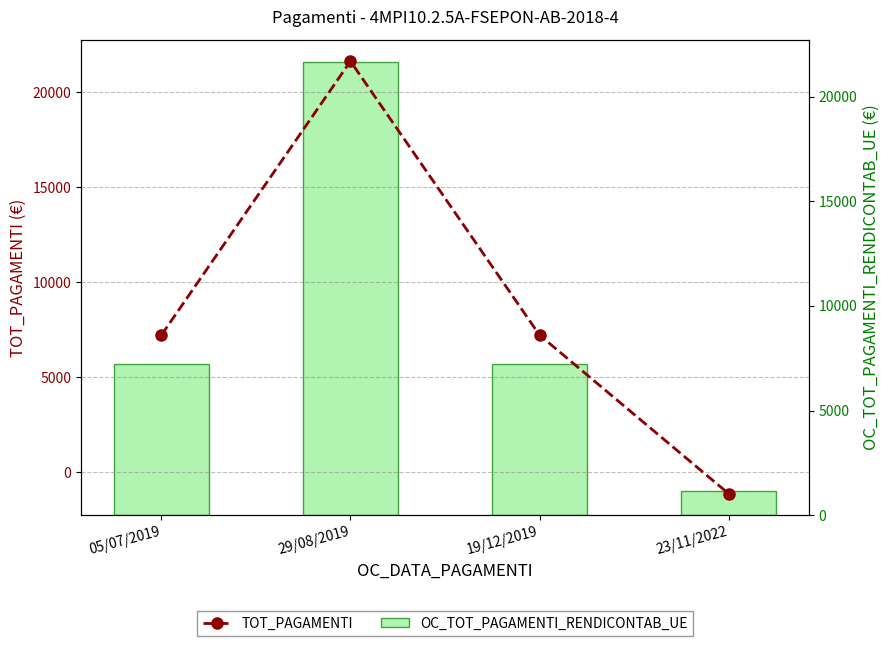

At how many categories does at least one series exceed 16936?

1